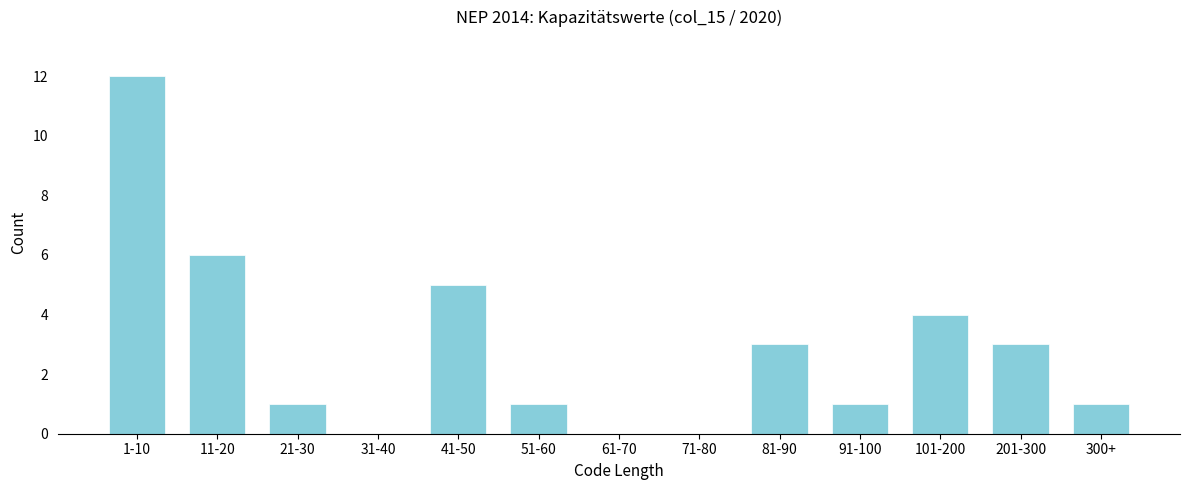

Reading right to left, transcribe all the data shown in this chart.

300+=1	201-300=3	101-200=4	91-100=1	81-90=3	71-80=0	61-70=0	51-60=1	41-50=5	31-40=0	21-30=1	11-20=6	1-10=12